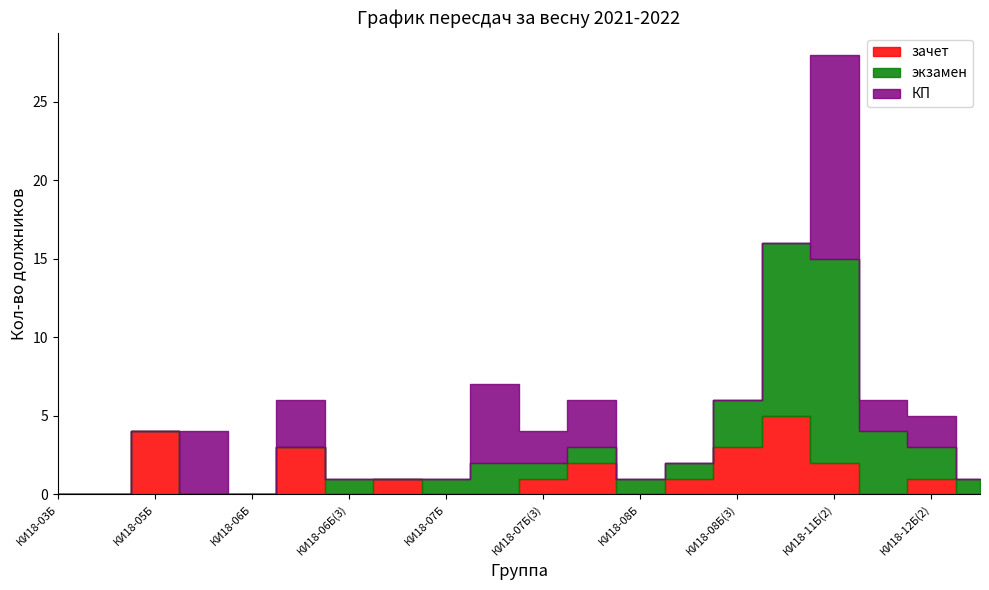

How many interior local valleys does the экзамен series have?

1